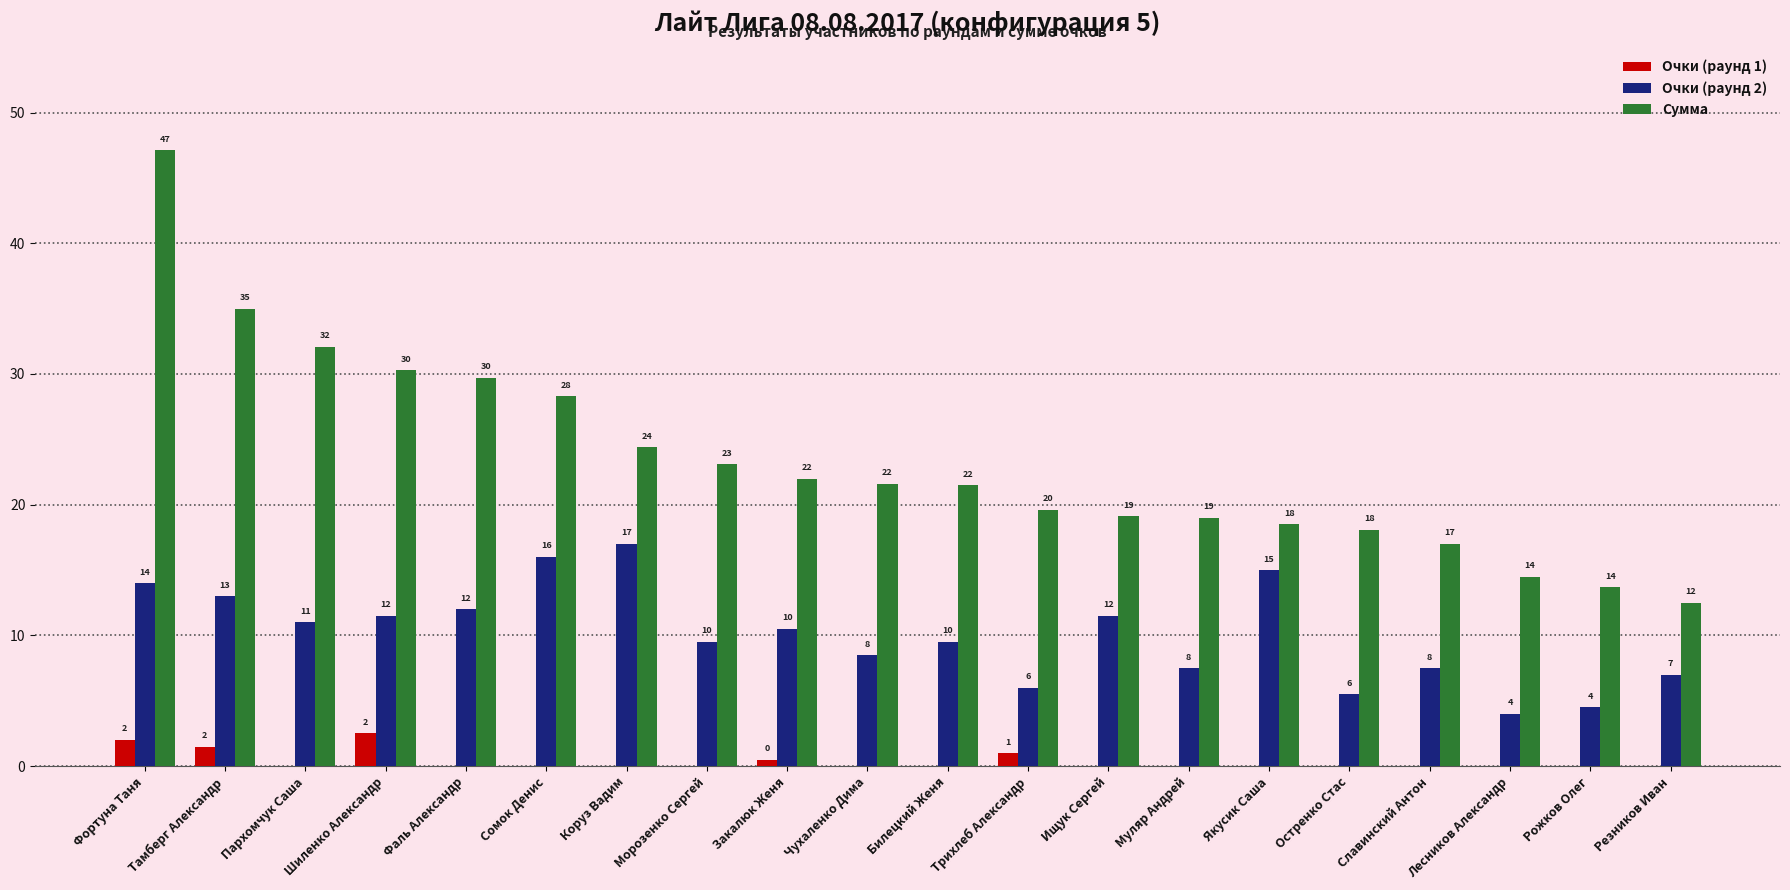

Between Билецкий Женя and Якусик Саша, which series saw the biggest shift?

Очки (раунд 2)